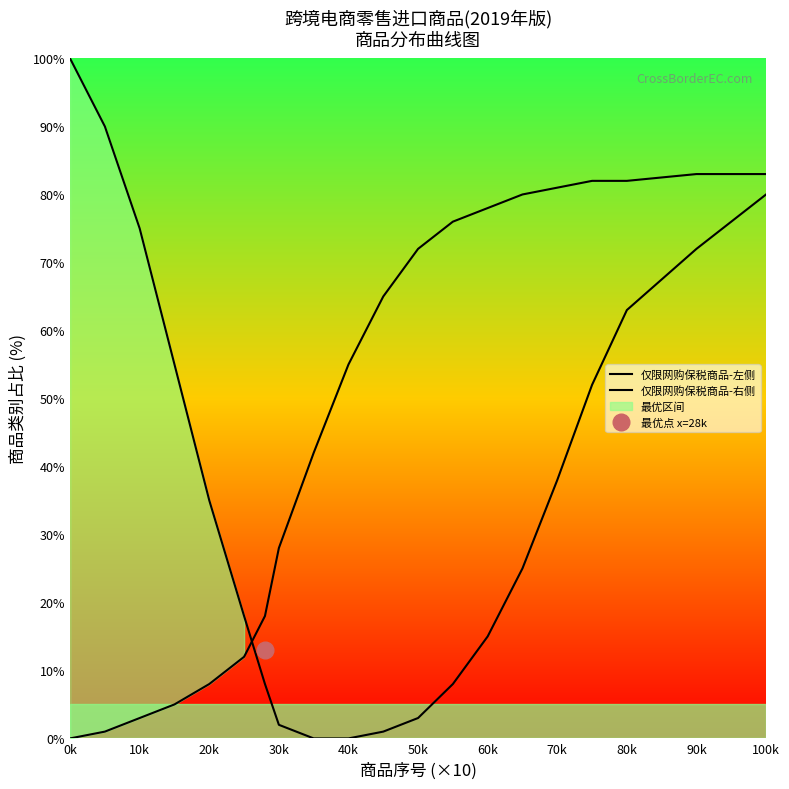

Which series has the largest range (max minus min)?

仅限网购保税商品-左侧